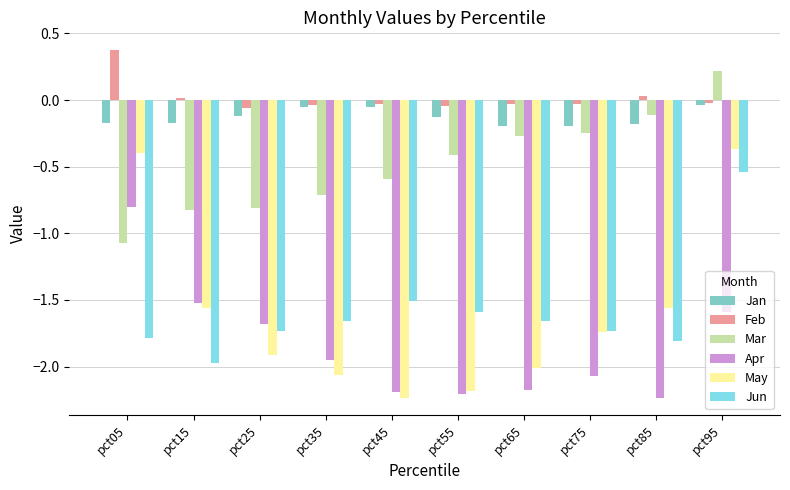

Which series has the largest range (max minus min)?

May